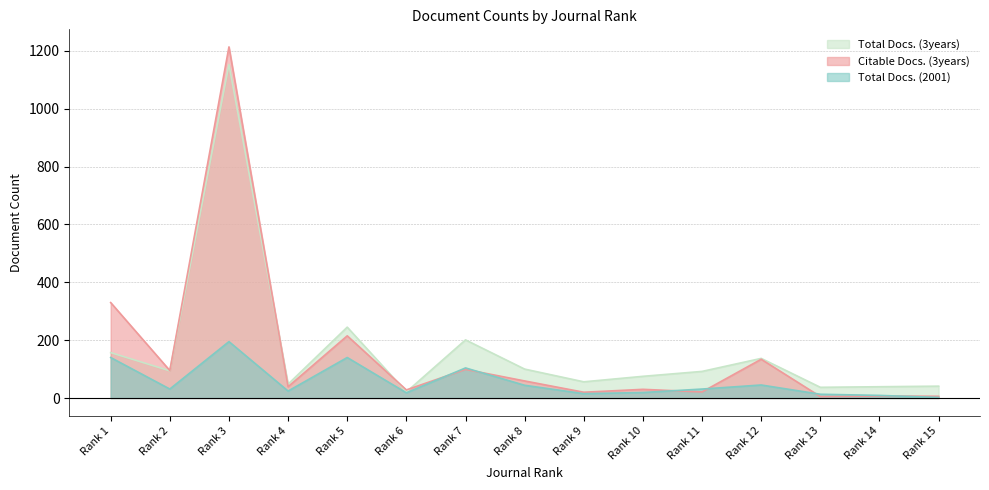

True or false: Citable Docs. (3years) has more than 0 points higher than both neighbors.

True